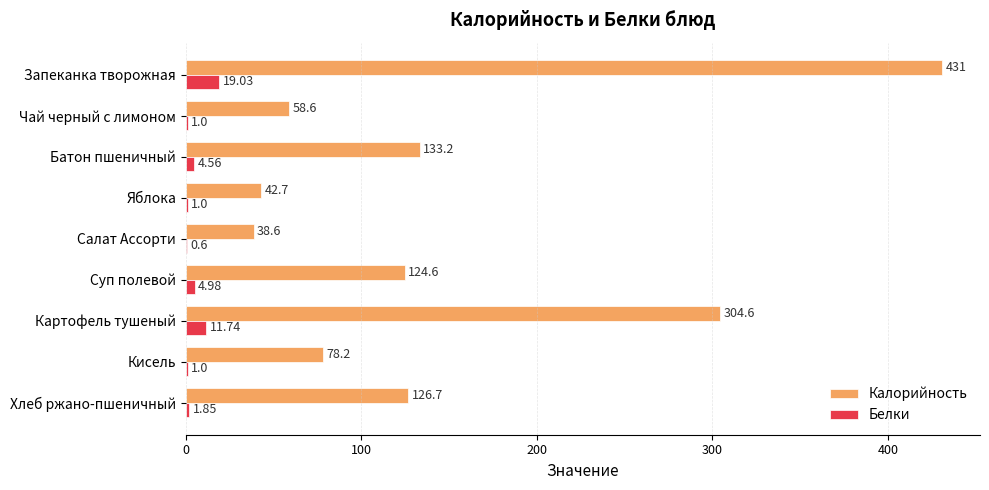

At which label does Белки reach its peak?

Запеканка творожная